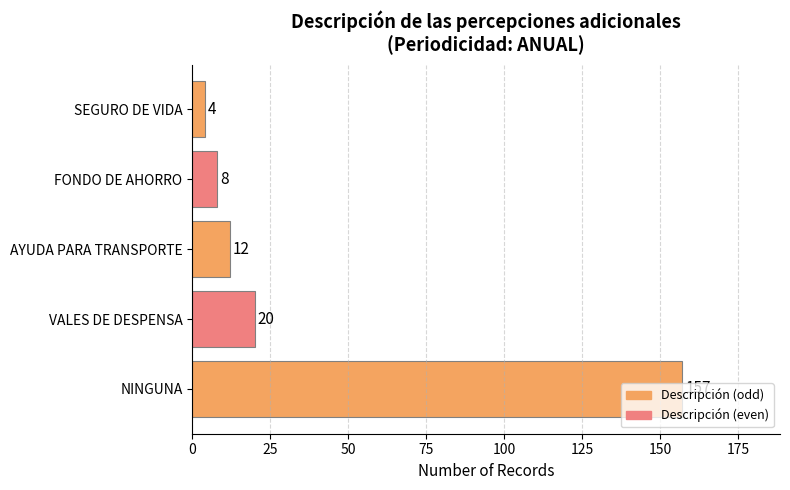

Rank the categories by value from lowest to highest.

SEGURO DE VIDA, FONDO DE AHORRO, AYUDA PARA TRANSPORTE, VALES DE DESPENSA, NINGUNA